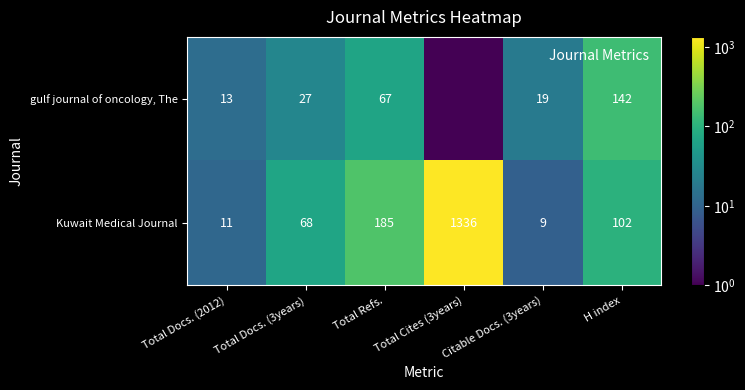

Which category has the lowest value in the gulf journal of oncology, The series?

Total Cites (3years)